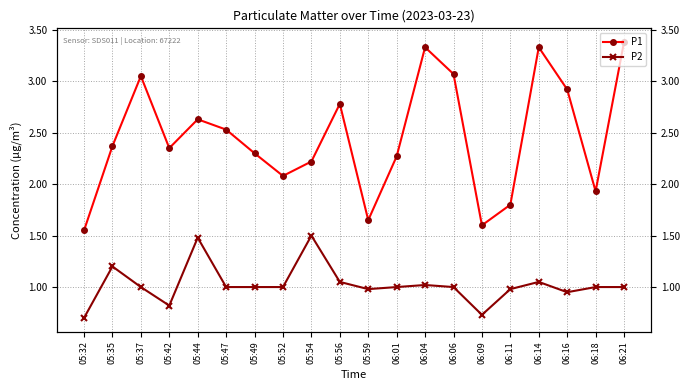

Is the value of P2 at 05:35 greater than the value of P1 at 05:44?

No